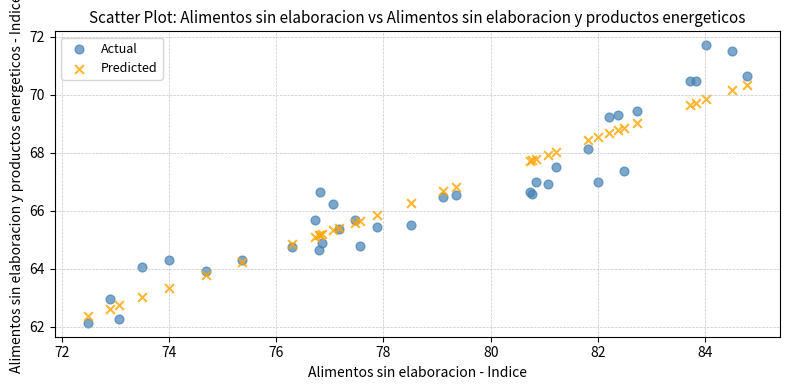

What is the X range (max minus min) for the scatter plot?

12.3